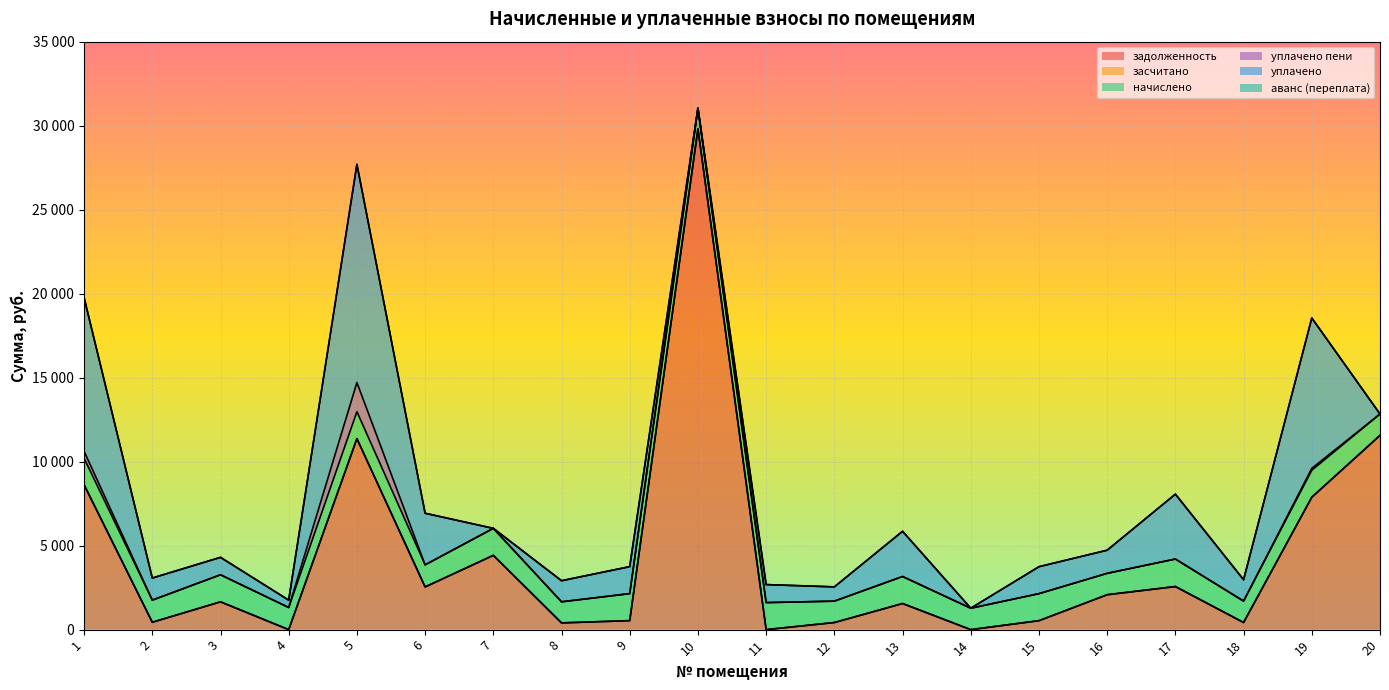

True or false: уплачено and засчитано cross at least once.

False